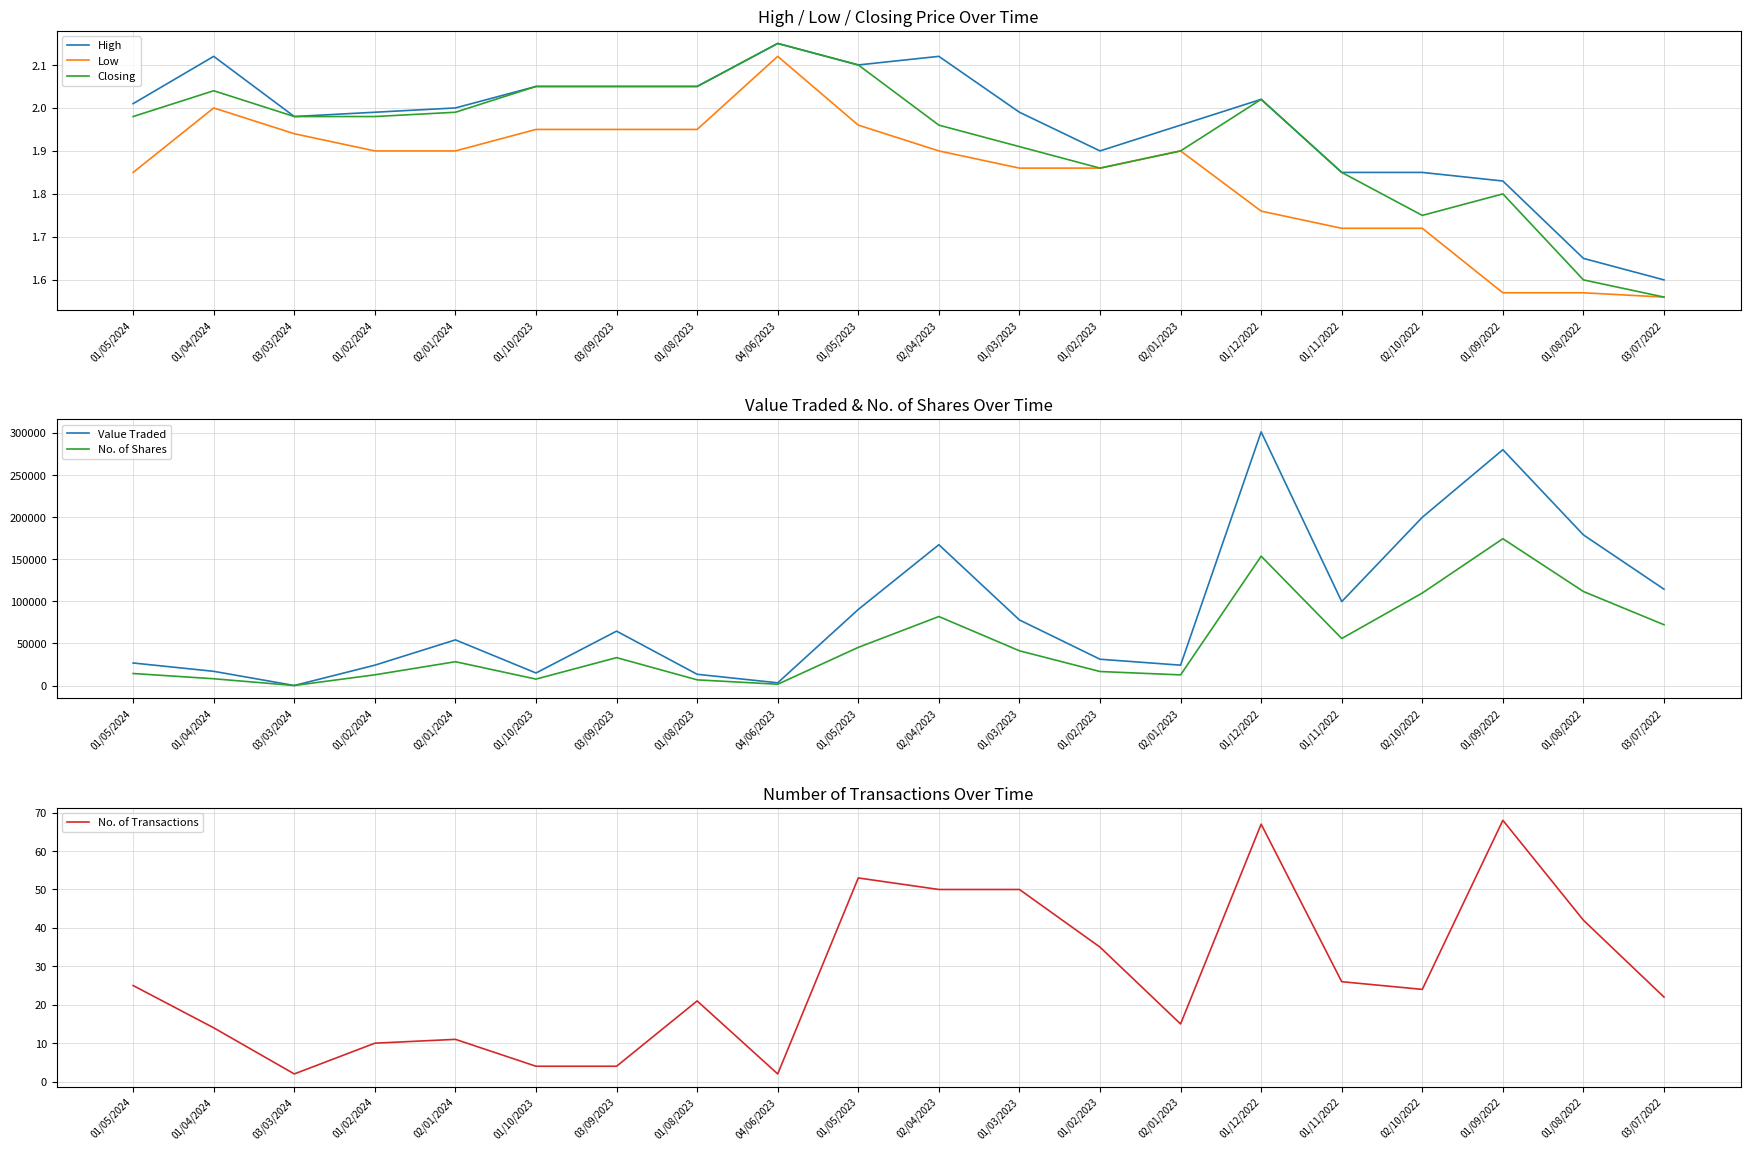

At which category does No. of Shares reach its first local valley?

03/03/2024